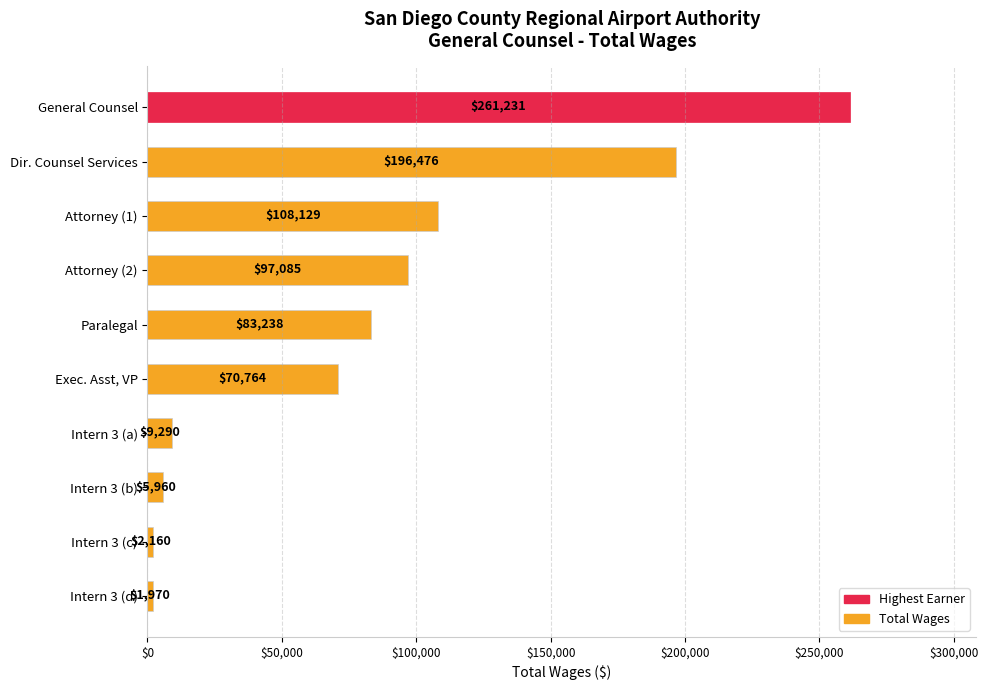

Reading top to bottom, transcribe all the data shown in this chart.

261231	196476	108129	97085	83238	70764	9290	5960	2160	1970